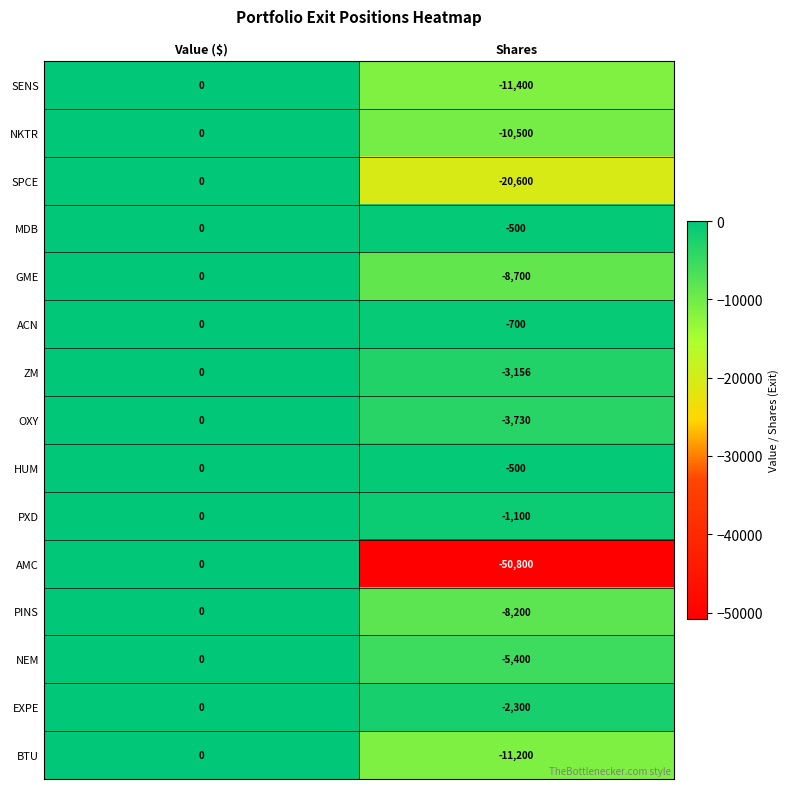

What is the difference between the NKTR values at Shares and Value ($)?

10500